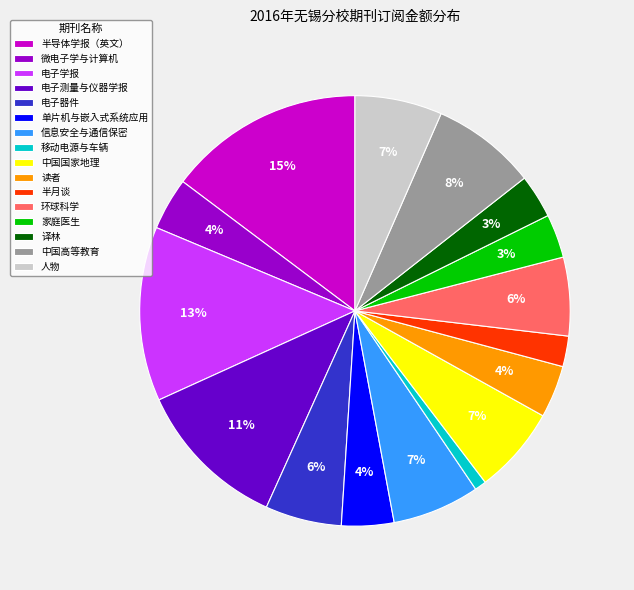

To the nearest percent, what is the difference between the largest and smallest slice percentages?

14%